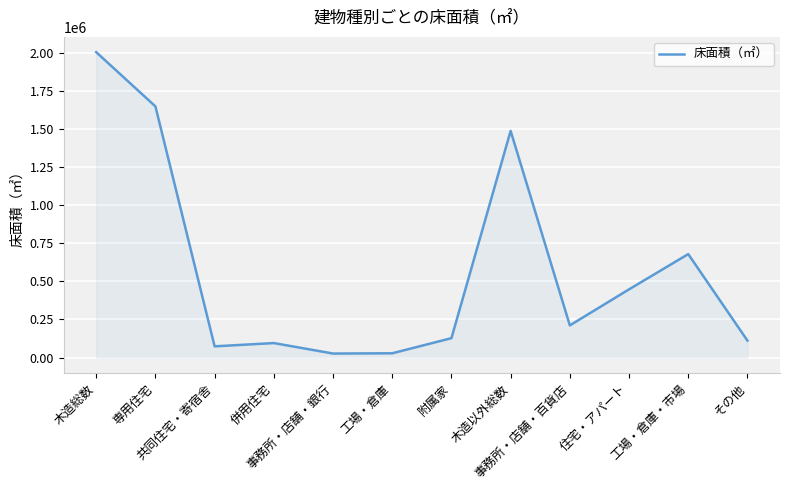

What position from the right is 工場・倉庫?

7